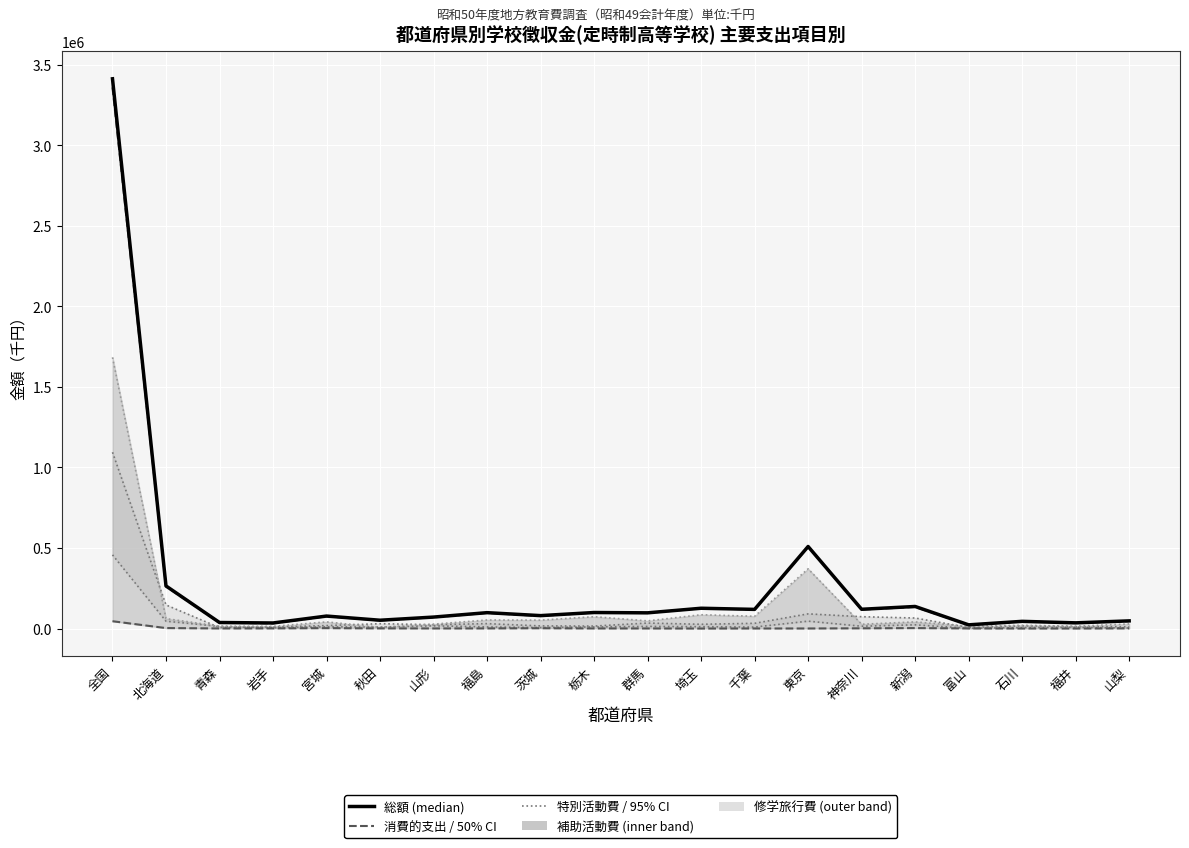

How many interior local valleys does the 修学旅行費 series have?

5